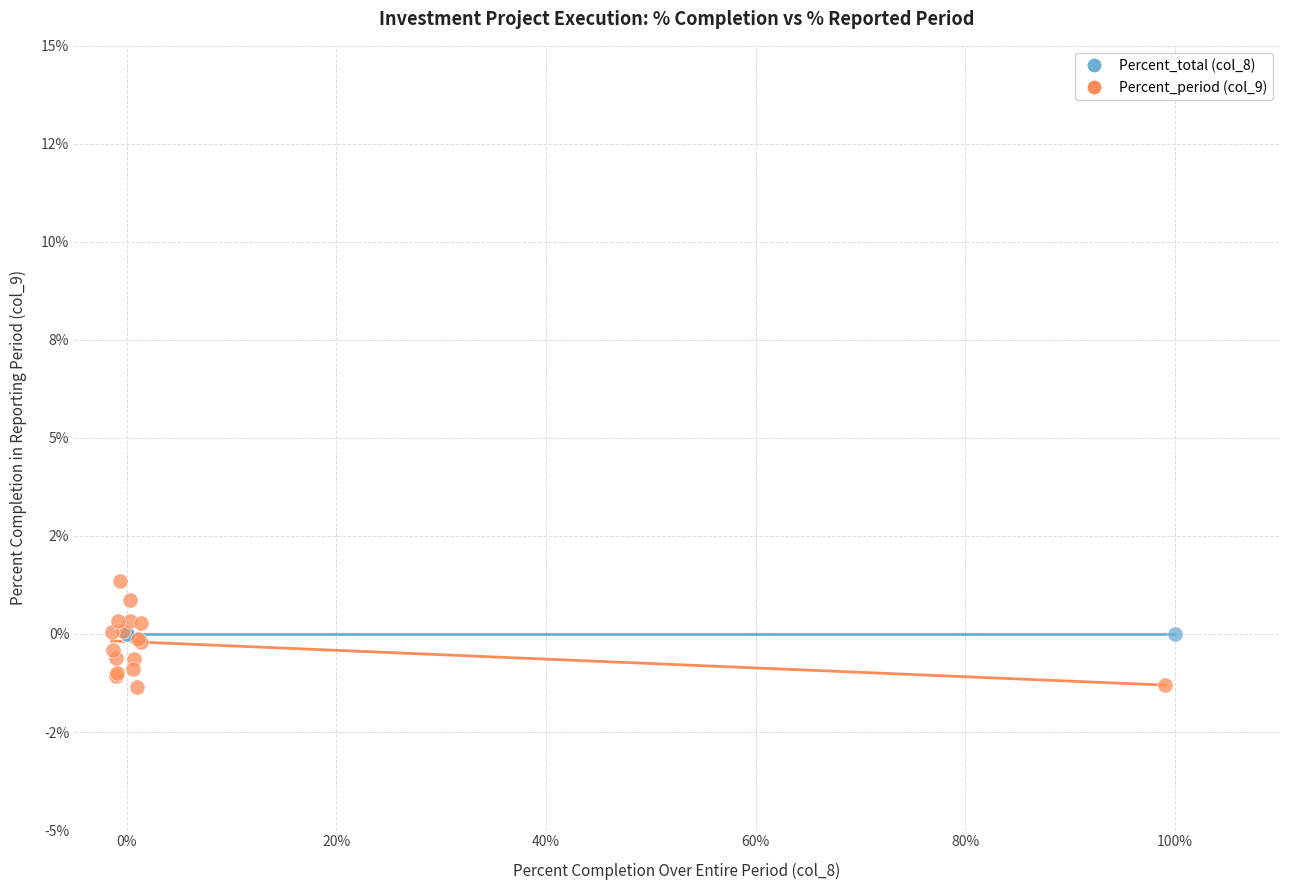

What are all the series names shown in the legend?

Percent_total (col_8), Percent_period (col_9)